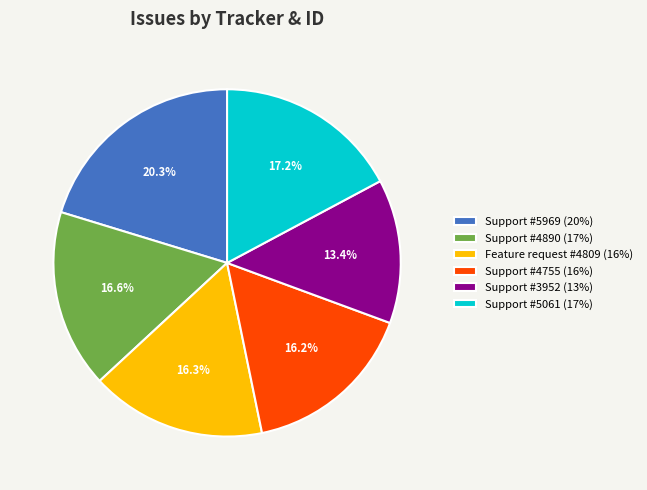

Does Support #5061 (17%) represent more than half of the total?

No